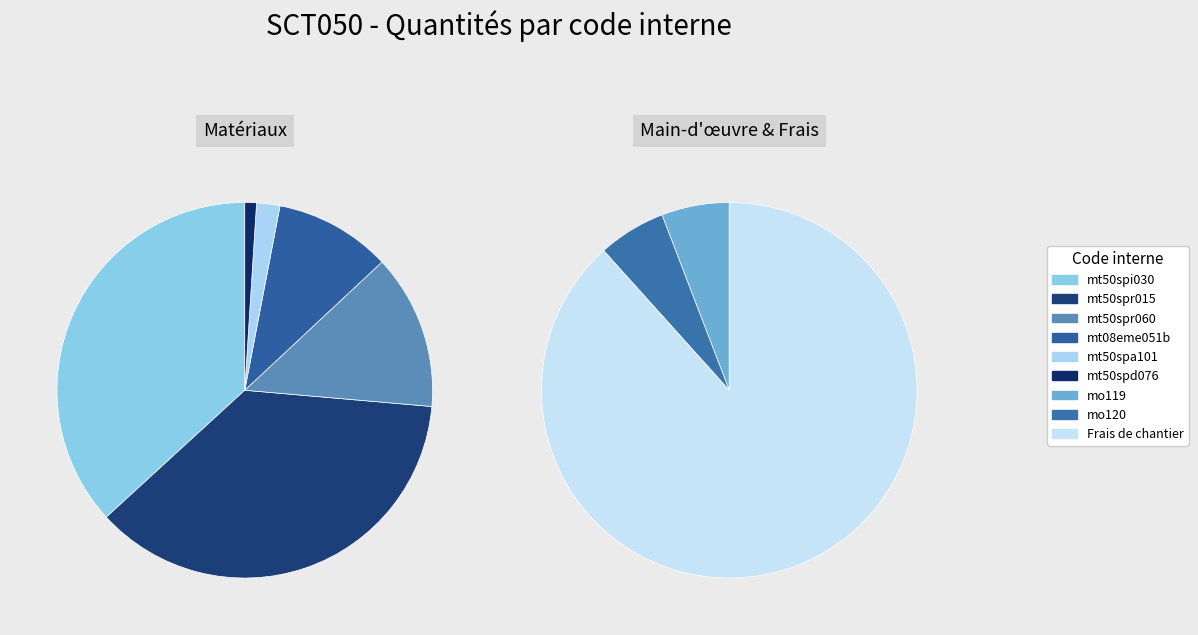

How many segments does this pie chart have?

9